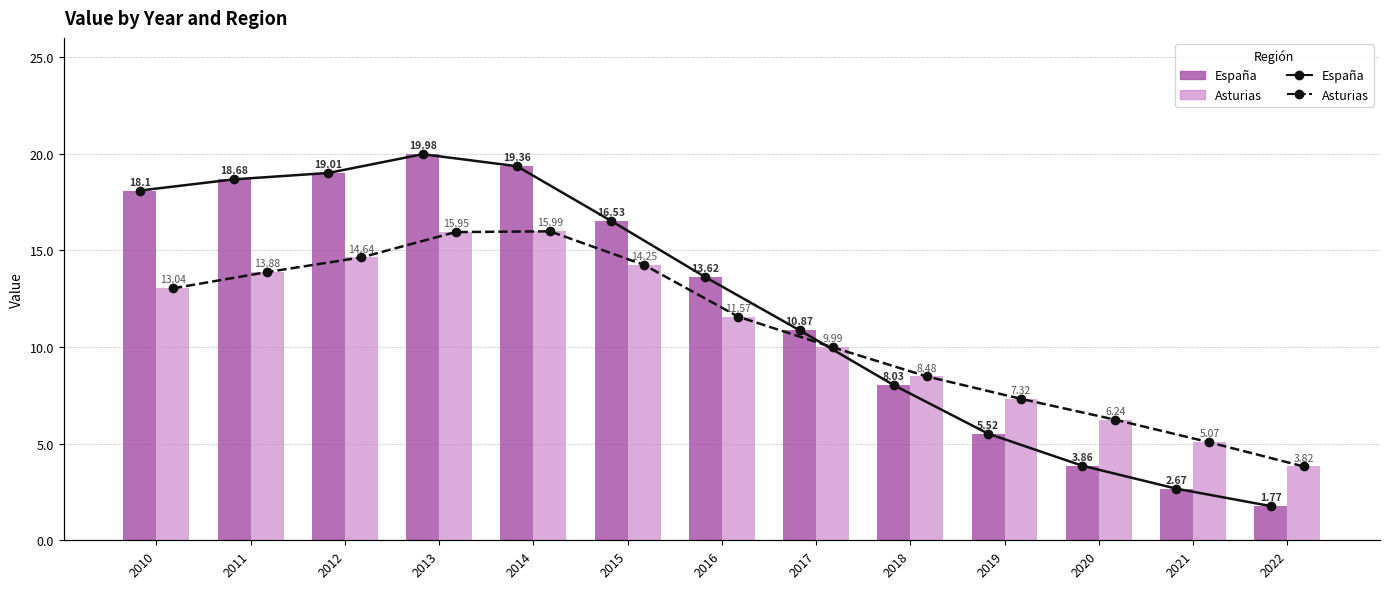

Reading right to left, transcribe all the data shown in this chart.

España: 1.8	2.7	3.9	5.5	8.0	10.9	13.6	16.5	19.4	20.0	19.0	18.7	18.1
Asturias: 3.8	5.1	6.2	7.3	8.5	10.0	11.6	14.2	16.0	15.9	14.6	13.9	13.0
España (line): 1.8	2.7	3.9	5.5	8.0	10.9	13.6	16.5	19.4	20.0	19.0	18.7	18.1
Asturias (line): 3.8	5.1	6.2	7.3	8.5	10.0	11.6	14.2	16.0	15.9	14.6	13.9	13.0